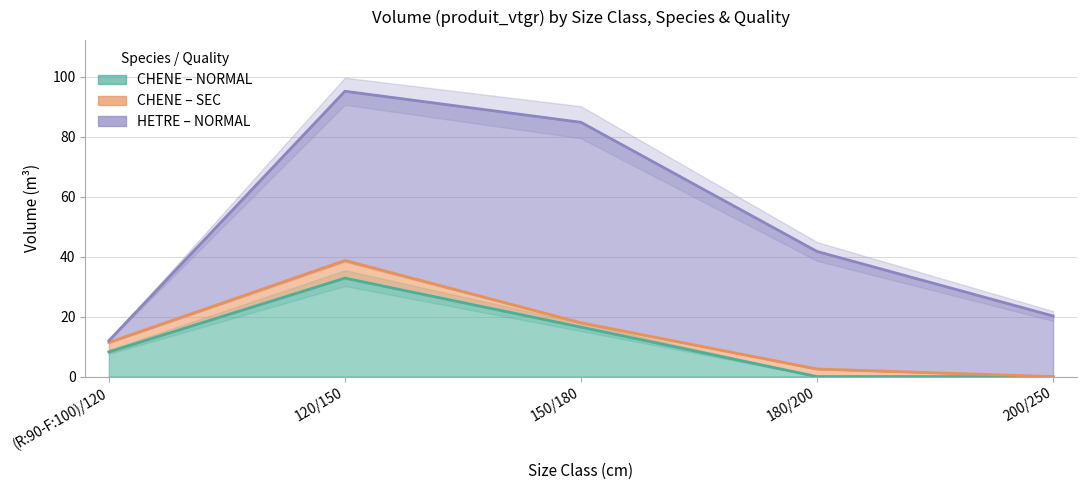

What is the total value across all series at 150/180?

84.9